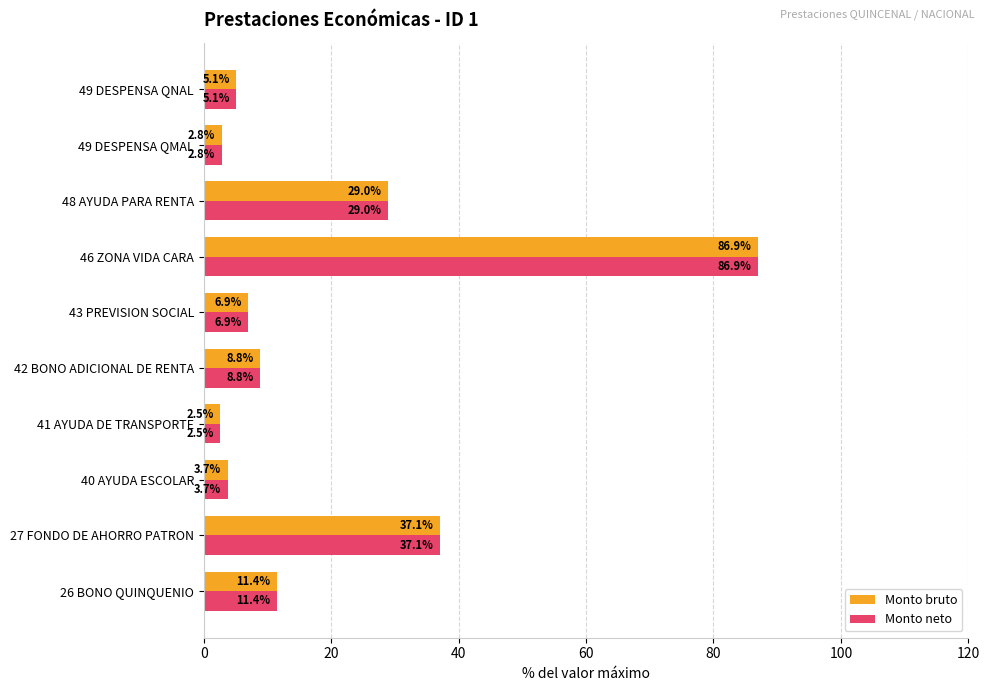

What is the average value of the Monto neto series?

19.4